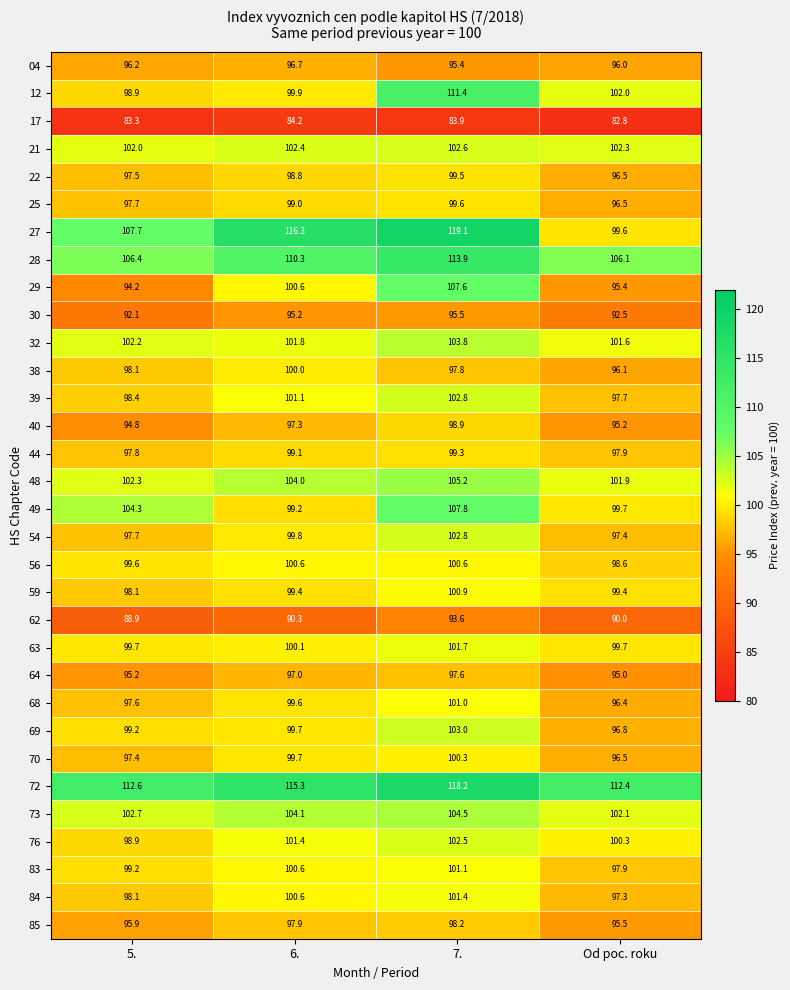

What is the smallest value displayed?

82.8